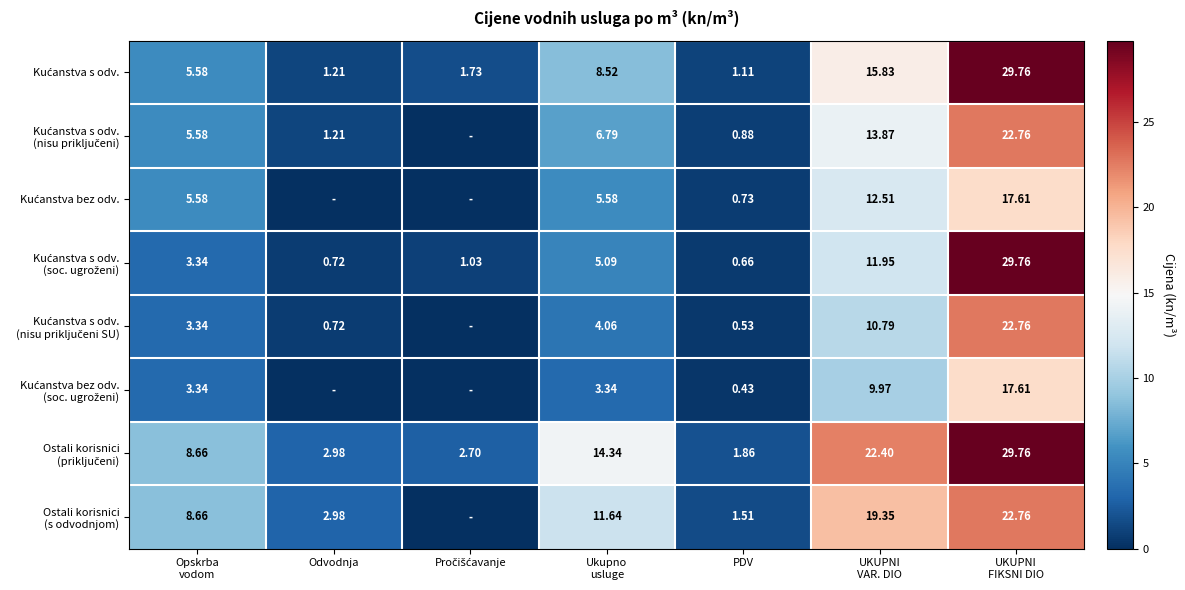

Rank the categories by Ostali korisnici (priključeni) value from lowest to highest.

PDV, Pročišćavanje, Odvodnja, Opskrba vodom, Ukupno usluge, UKUPNI VAR. DIO, UKUPNI FIKSNI DIO